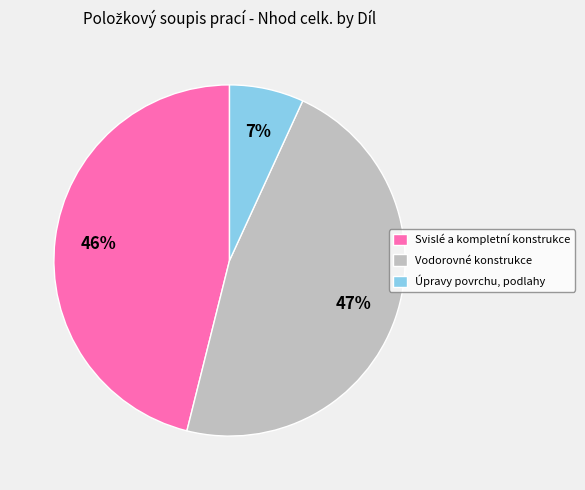

What is the largest slice in the pie chart?

Vodorovné konstrukce